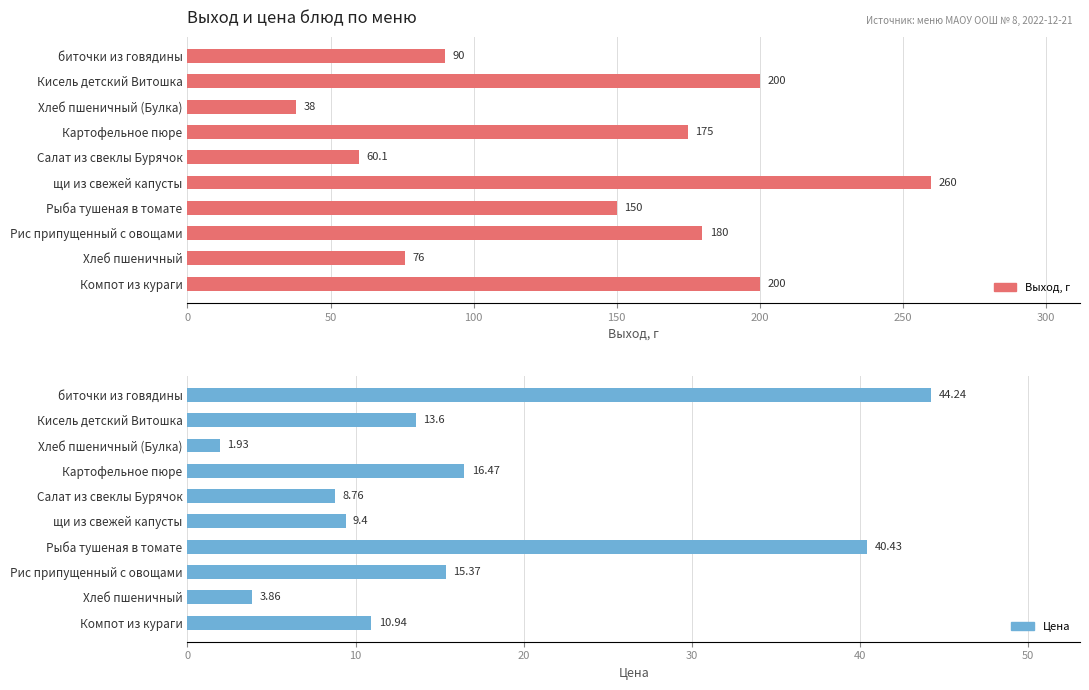

True or false: Цена has a value of 44.2 at биточки из говядины.

True